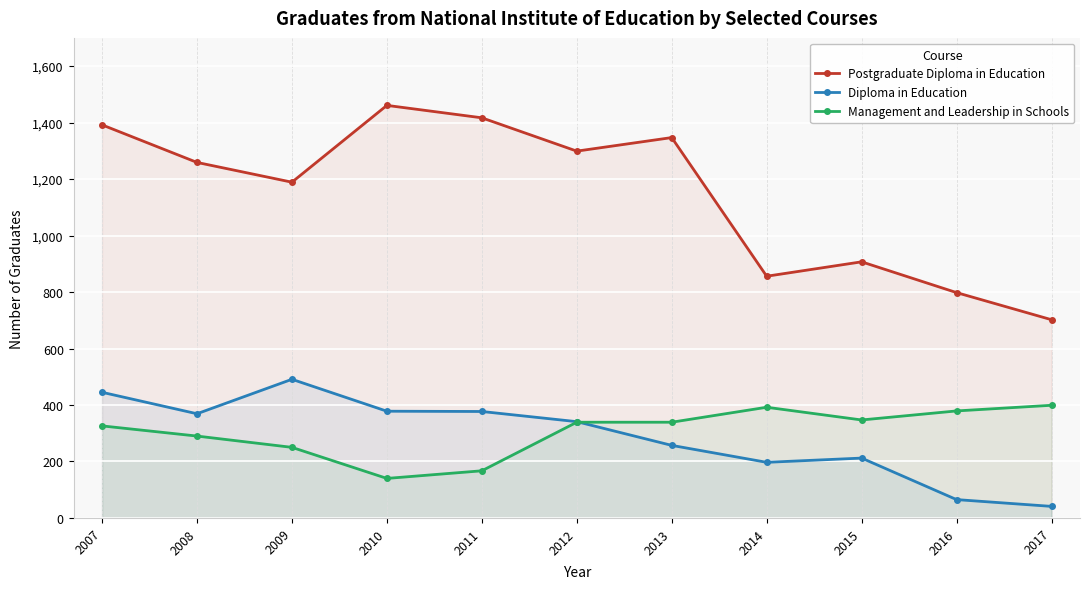

What is the difference between the maximum and minimum values in the Diploma in Education series?

450